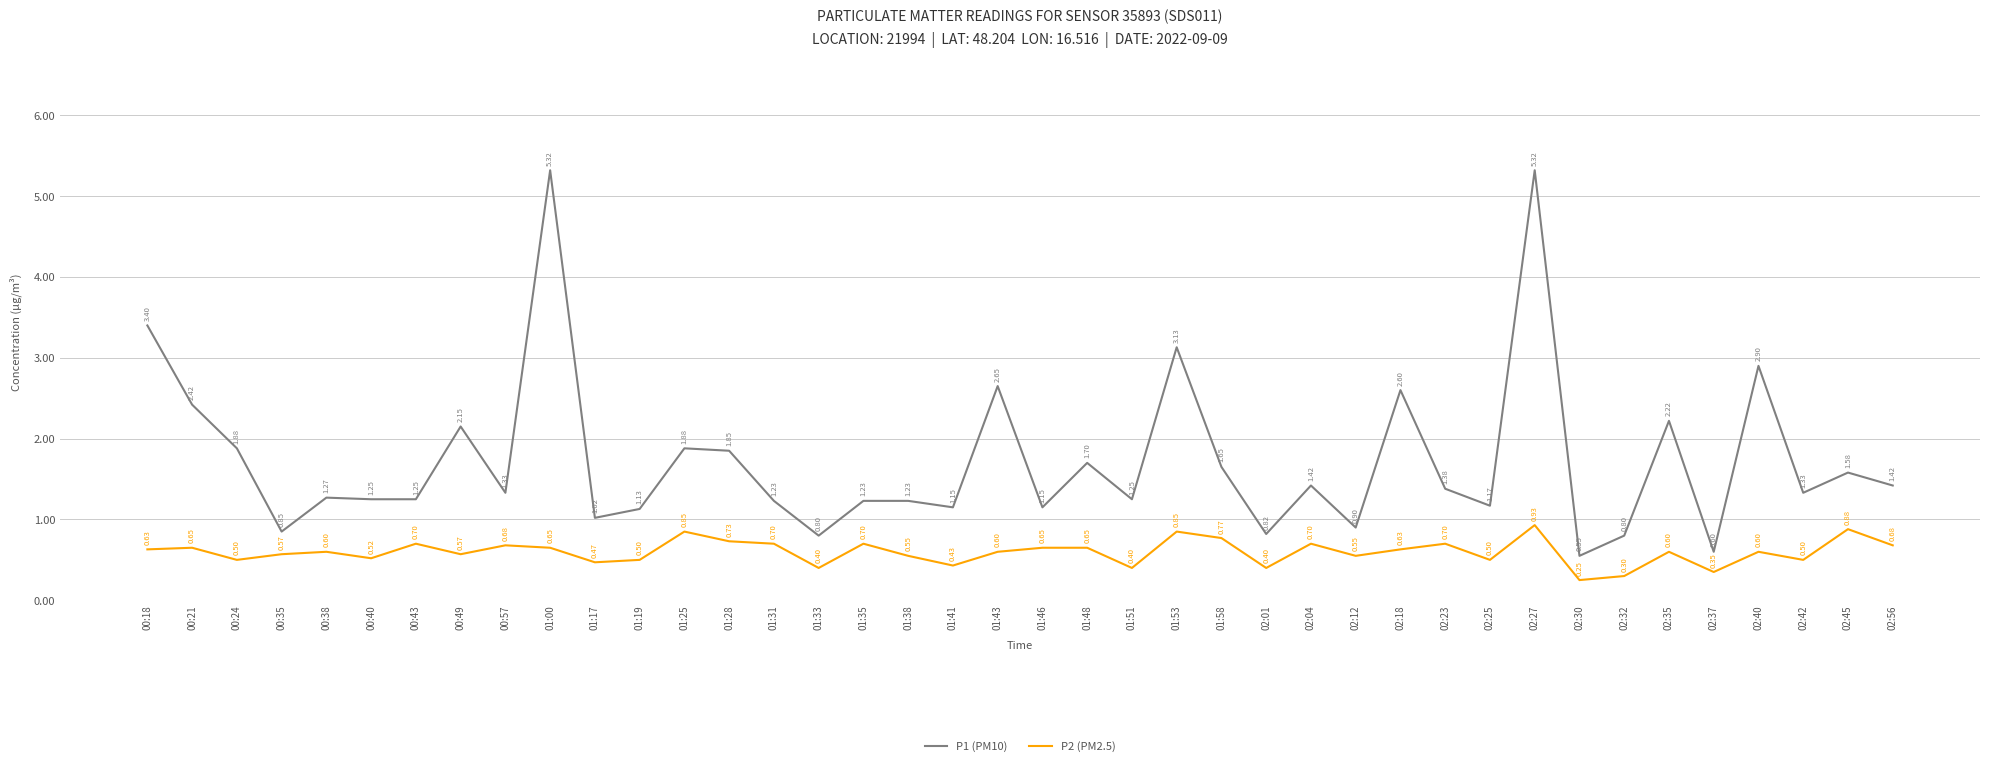

What are all the series names shown in the legend?

P1 (PM10), P2 (PM2.5)